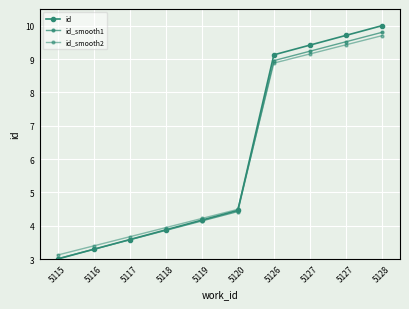

How many lines are shown in the chart?

3